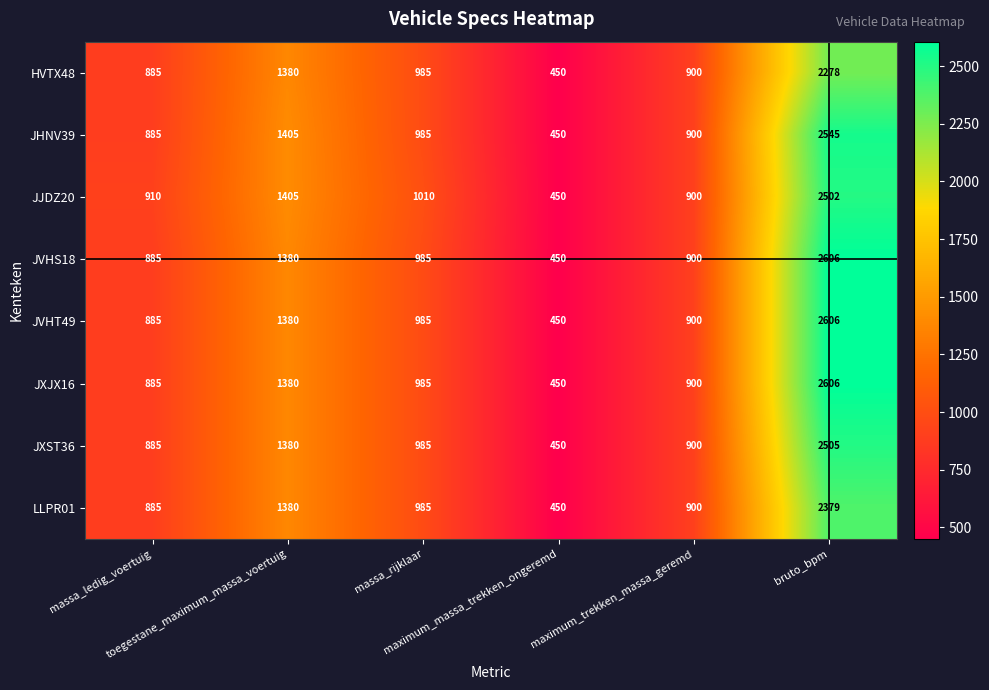

What is the difference between the second highest and minimum values in the JXJX16 series?

930